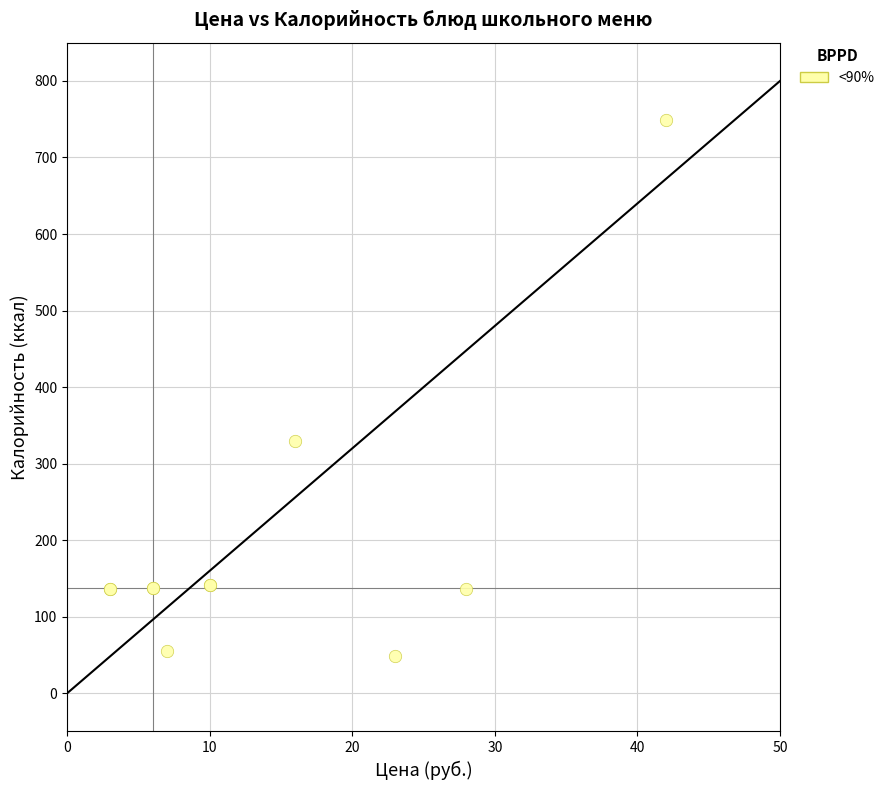

What Y value in the scatter plot is closest to 398?

330.0